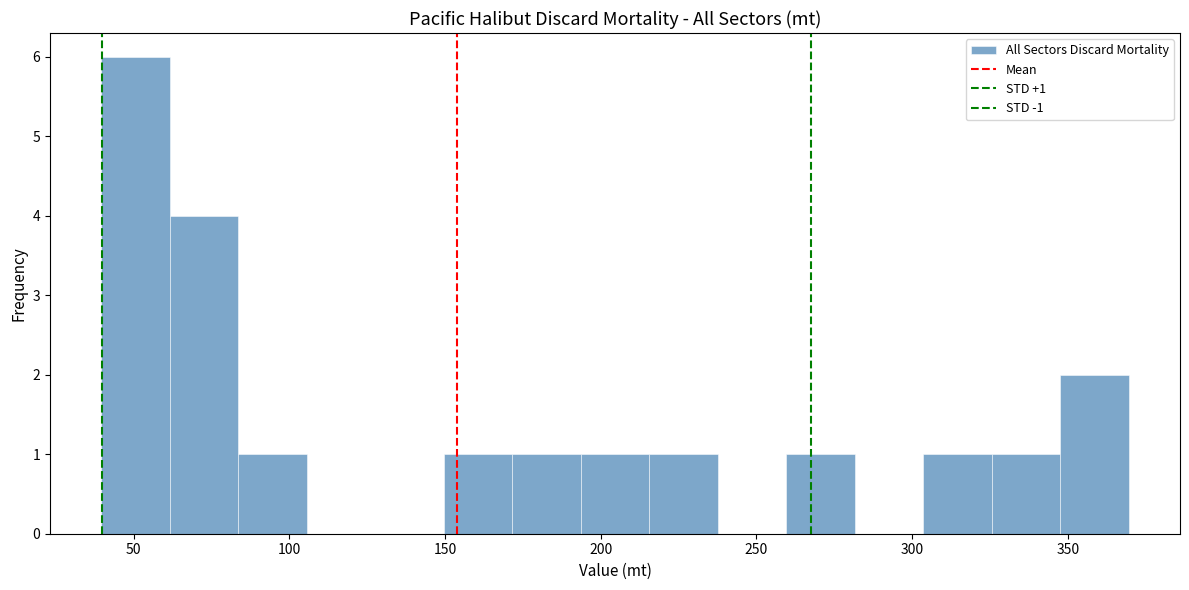

Over which range of the x-axis is the bar tallest?

40 to 60